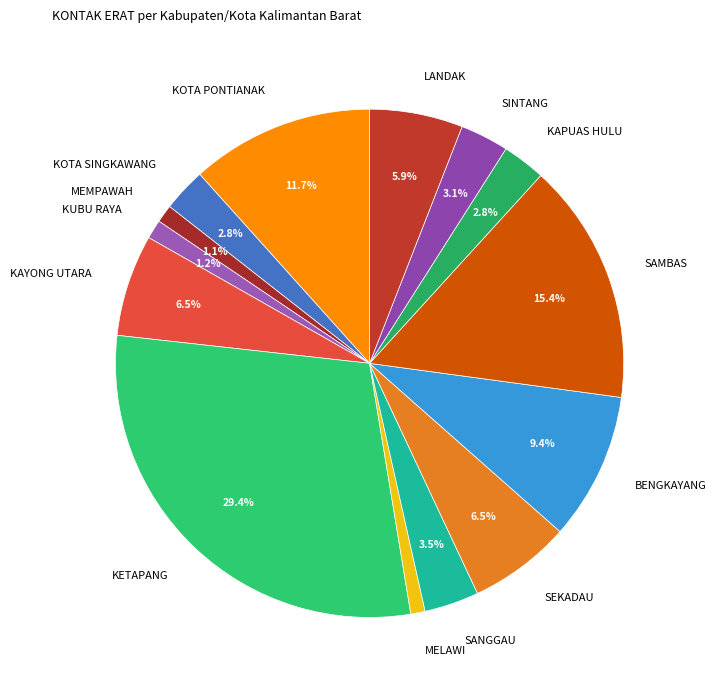

Between SINTANG and MELAWI, which is larger?

SINTANG